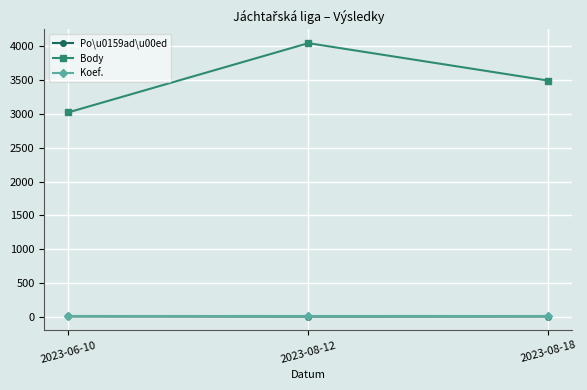

The Koef. series shows 7 at 2023-06-10. True or false?

True